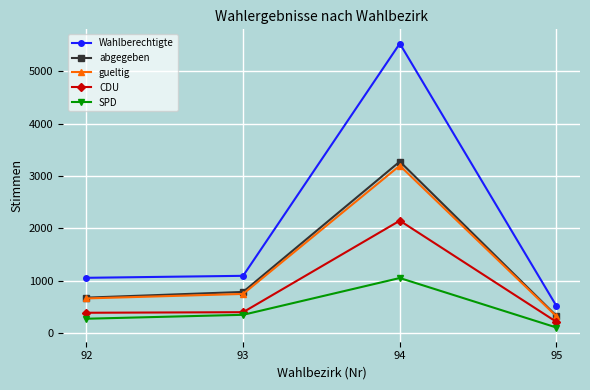

True or false: CDU and SPD intersect in this chart.

False